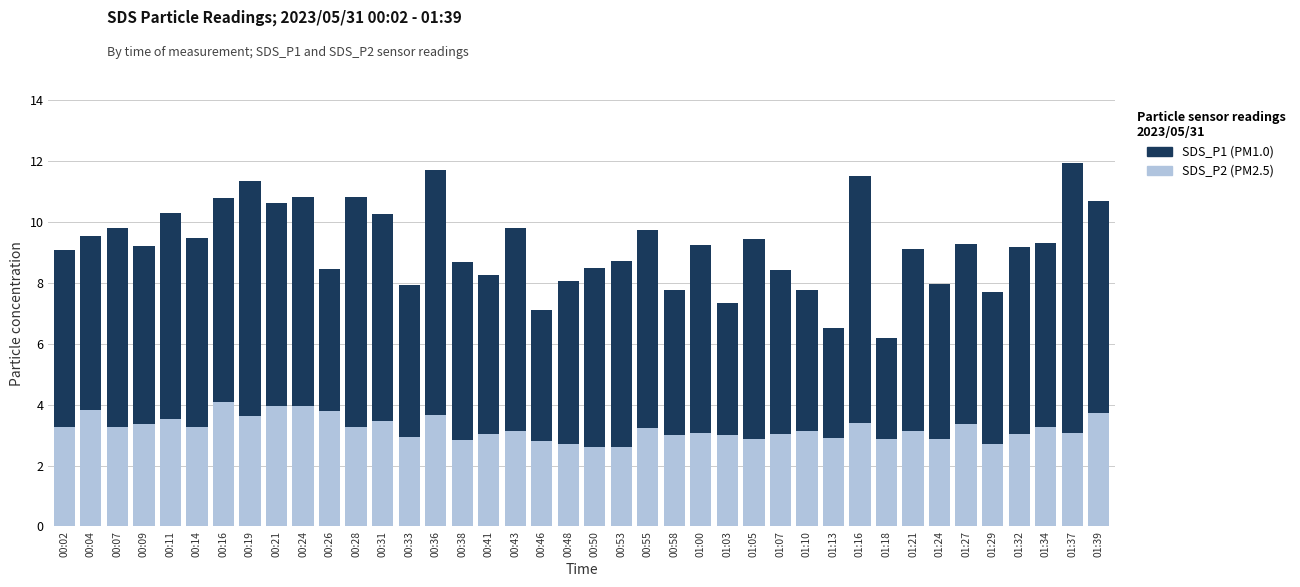

What is the total value across all series at 00:33?

7.9